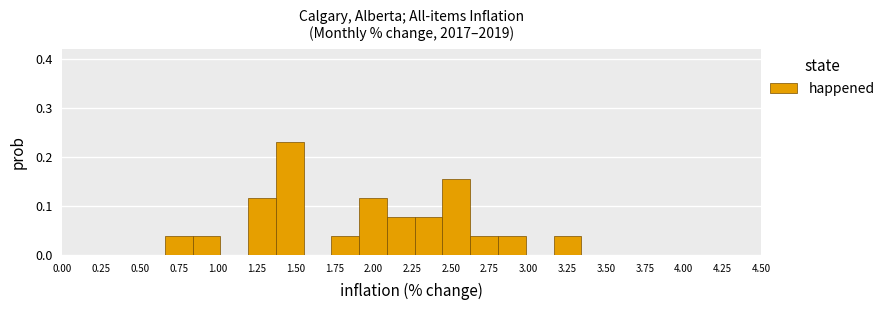

Read against the x-axis, roughly where is the centre of the tallest bar?

1.45